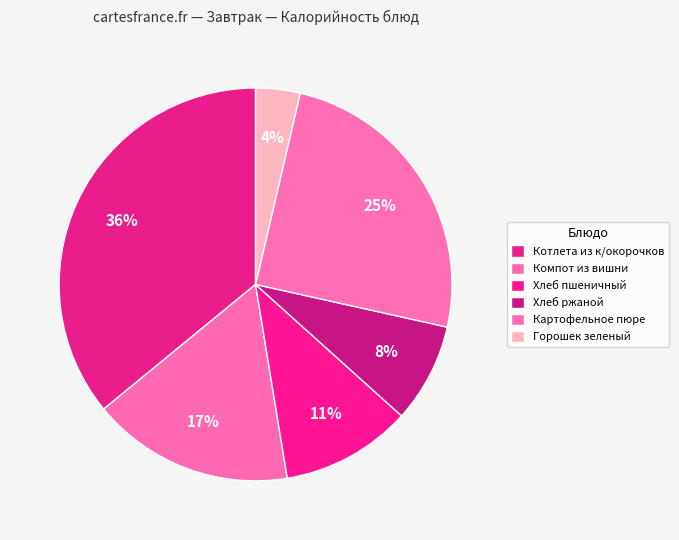

How many segments does this pie chart have?

6